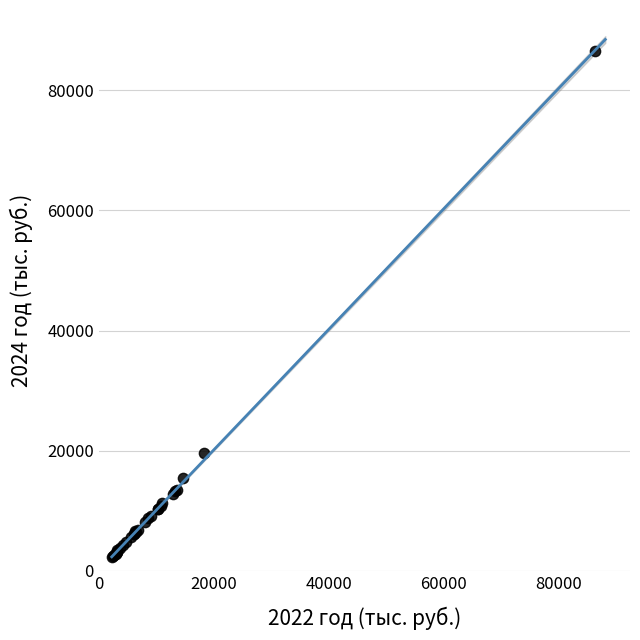

What Y value in the scatter plot is closest to 44416?

19629.4